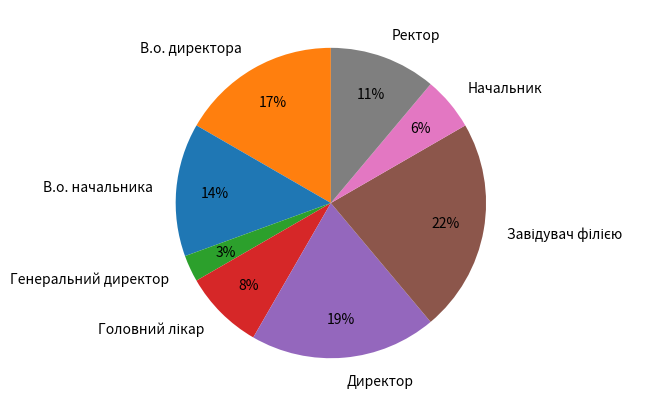

Is В.о. директора the majority of the pie?

No